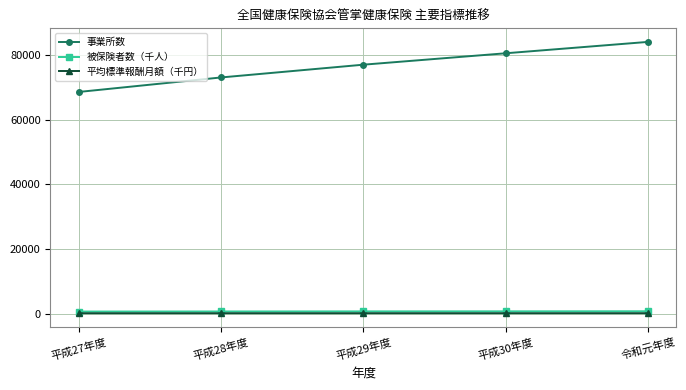

Which series has the largest total across all categories?

事業所数